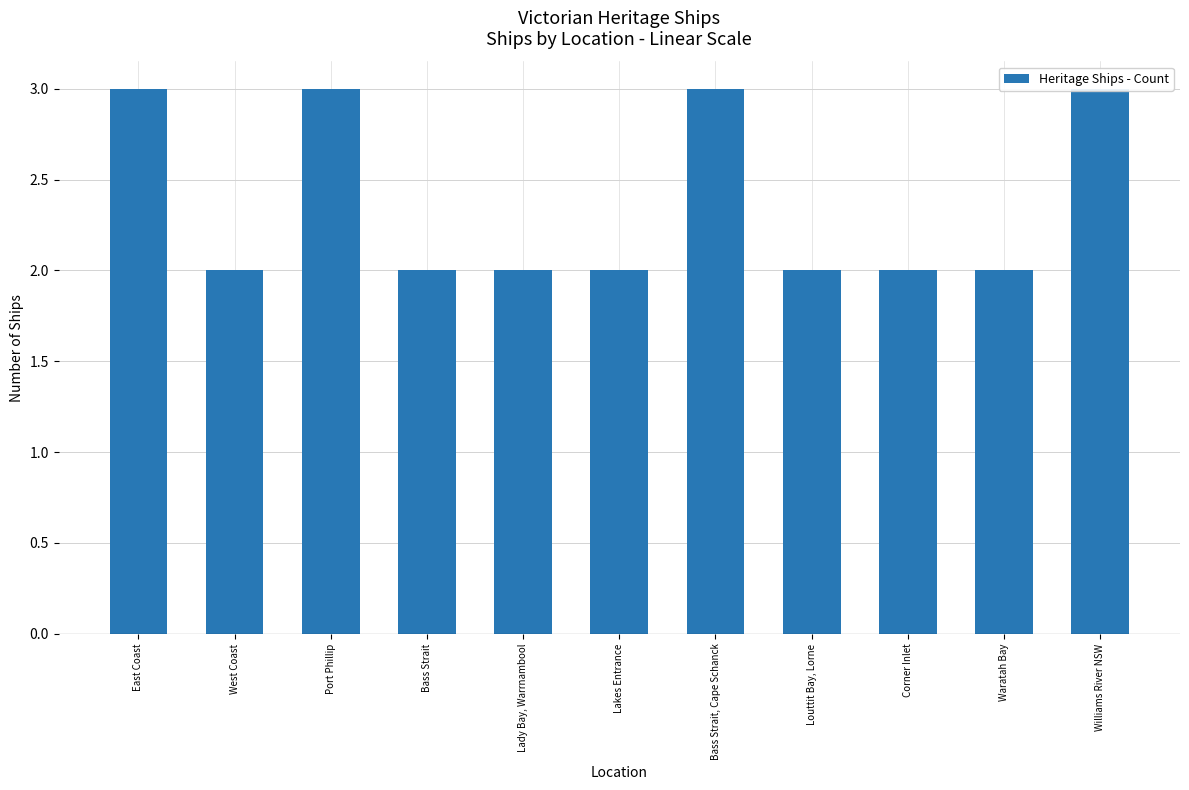

At which label is the value closest to 2?

West Coast